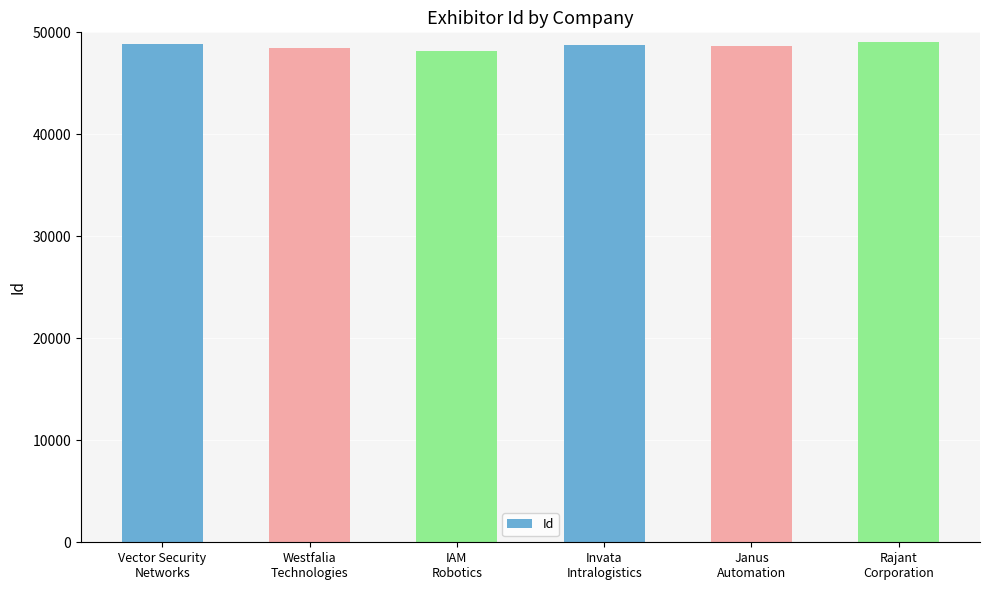

What is the smallest value displayed?

48201